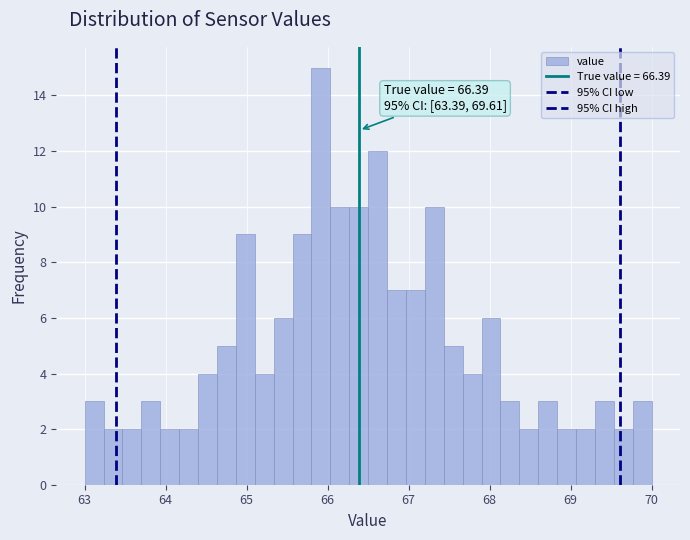

Read against the x-axis, roughly where is the centre of the tallest bar?

65.9